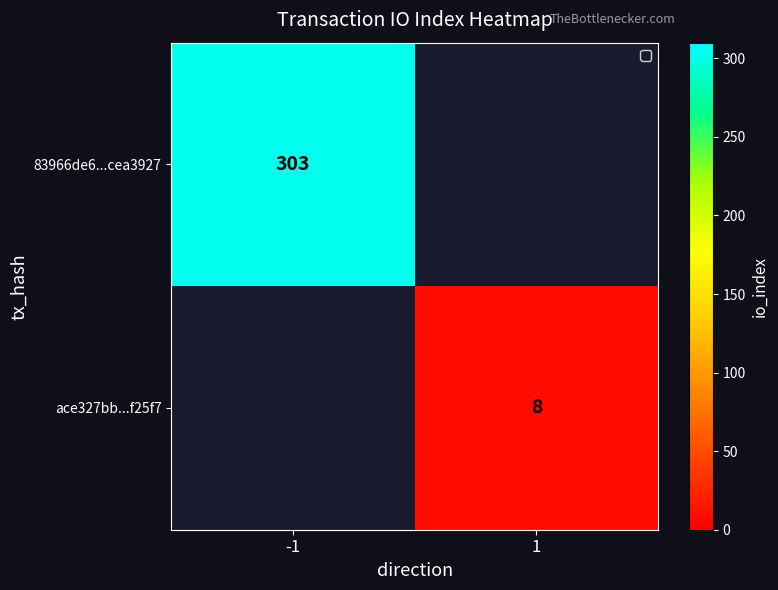

Between 1 and -1, which is larger?

-1